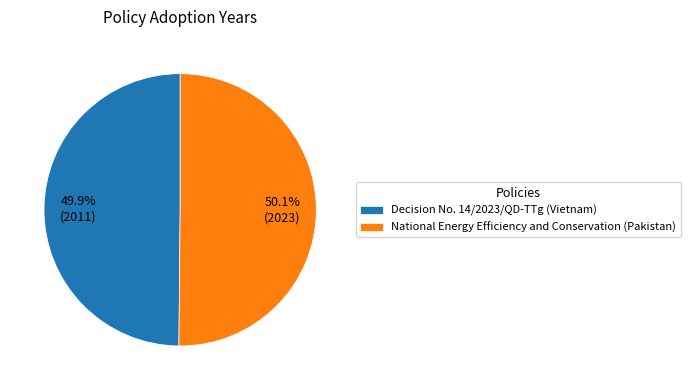

How many slices are in this pie chart?

2